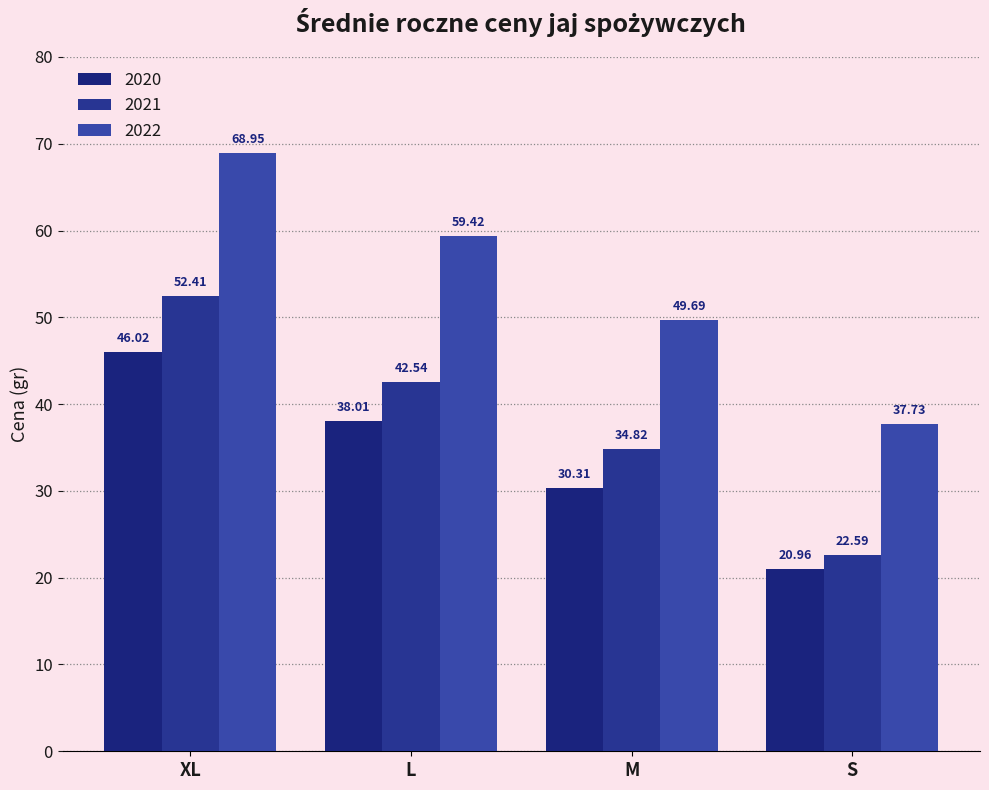

List the series in order of their peak value, lowest first.

2020, 2021, 2022